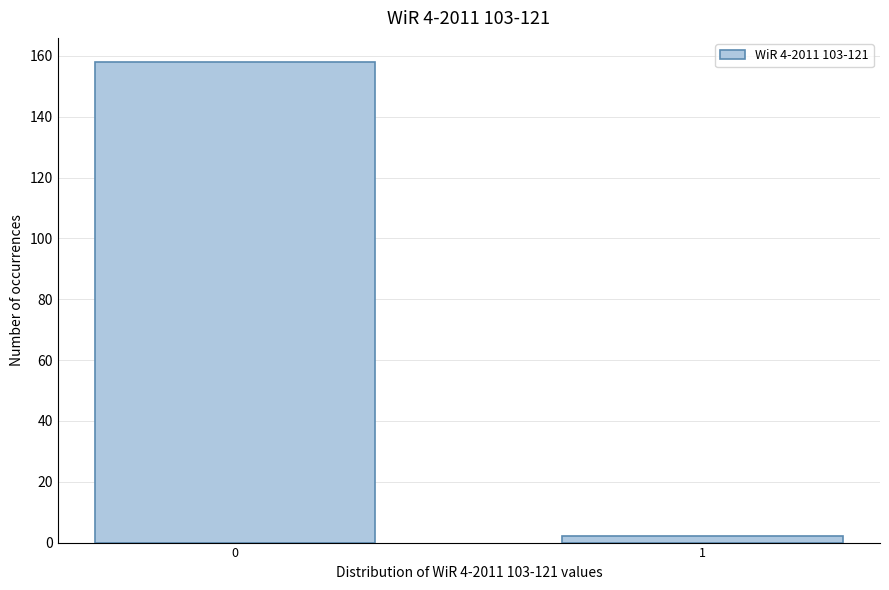

Reading left to right, list all the values displayed in this chart.

158	2